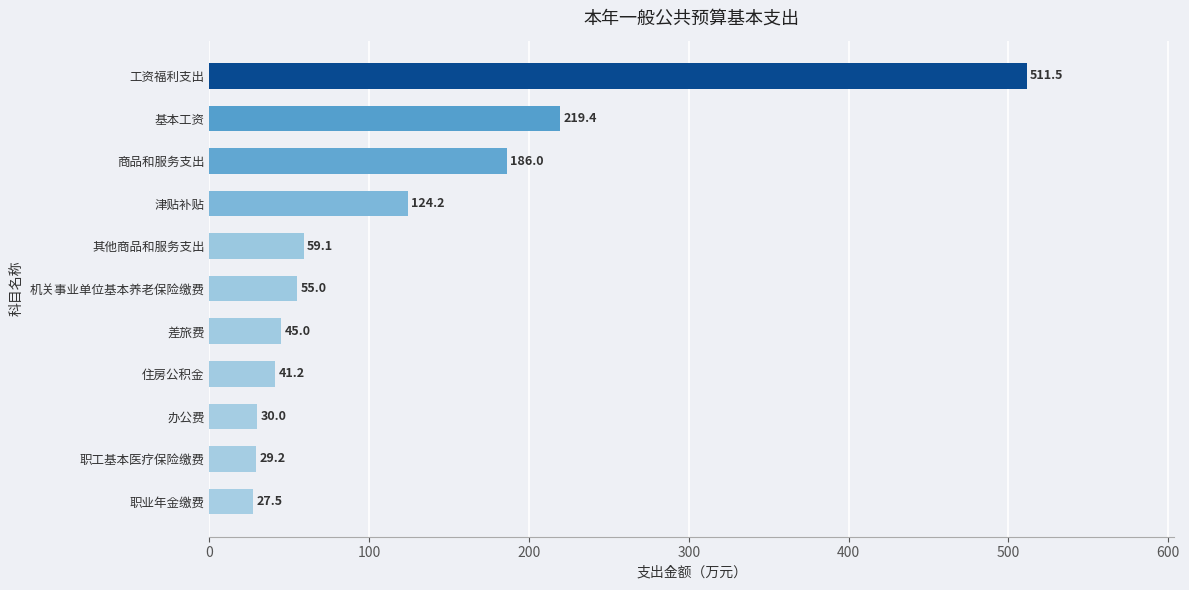

How many values are below 54?

5